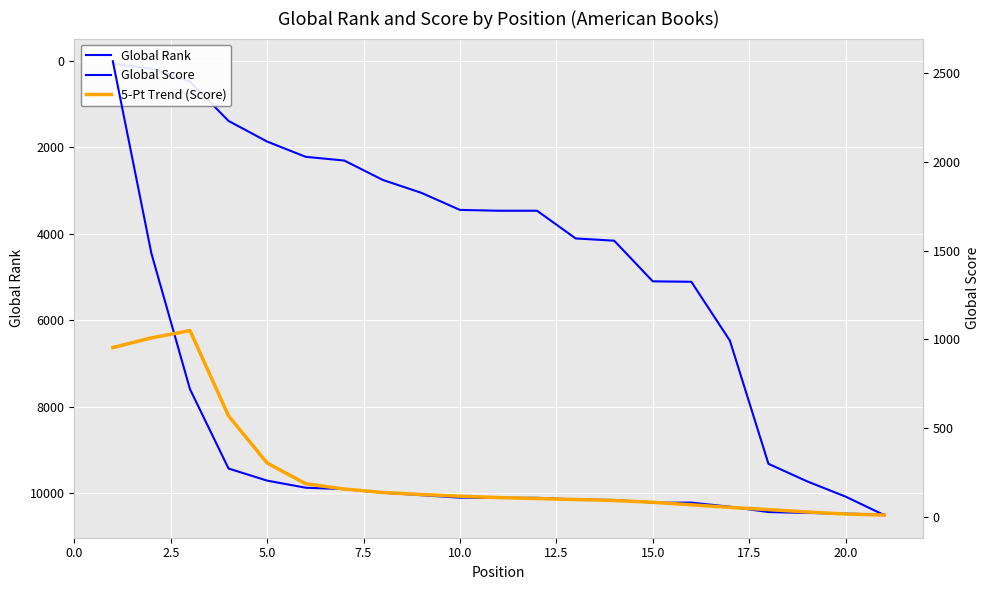

Is it true that Global Score equals 98.6 at 16?

False